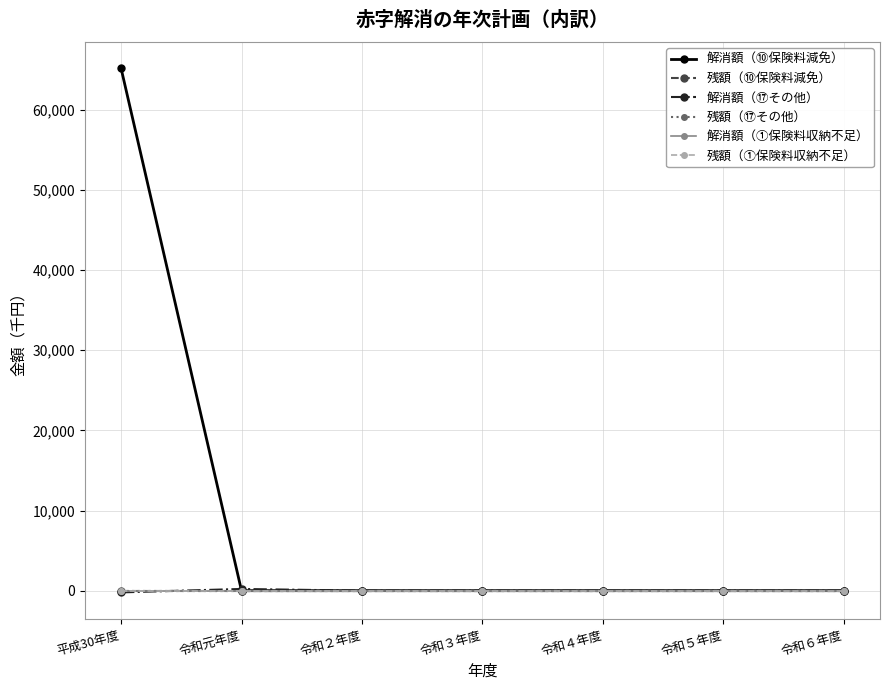

Between 令和３年度 and 令和４年度, which series saw the biggest shift?

解消額（⑩保険料減免）